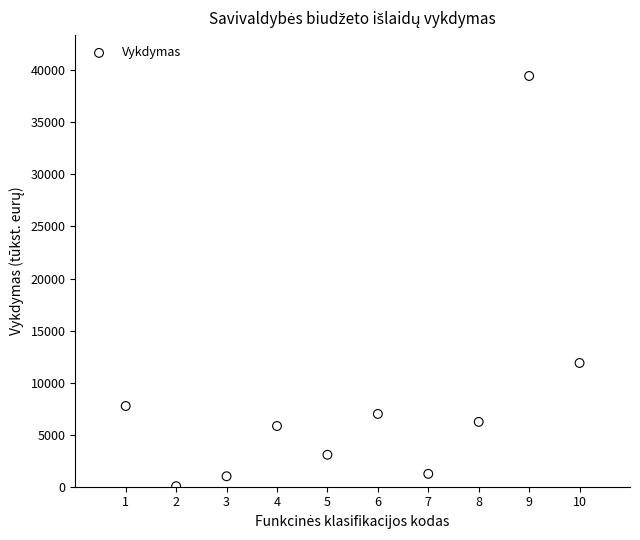

What Y value in the scatter plot is closest to 19753?

11887.0